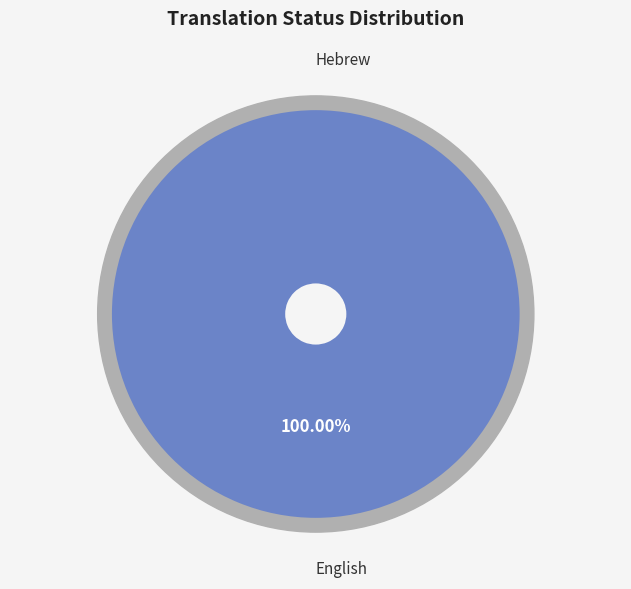

Rank the categories by value from lowest to highest.

Hebrew, English